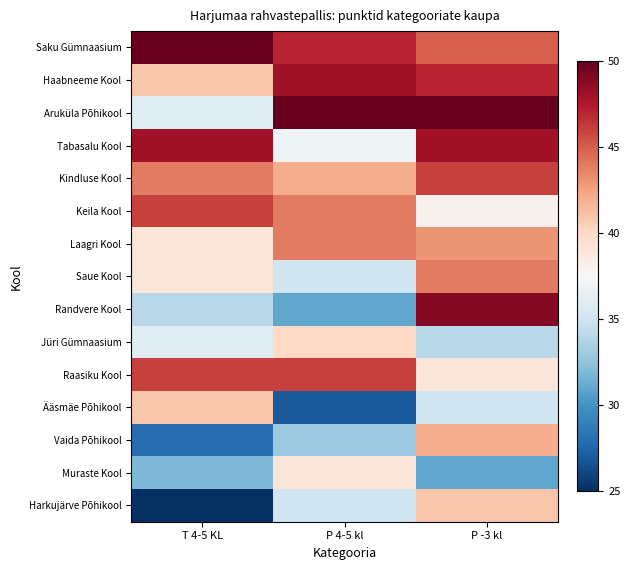

List the series in order of their peak value, lowest first.

Muraste Kool, Jüri Gümnaasium, Ääsmäe Põhikool, Harkujärve Põhikool, Vaida Põhikool, Laagri Kool, Saue Kool, Kindluse Kool, Keila Kool, Raasiku Kool, Haabneeme Kool, Tabasalu Kool, Randvere Kool, Saku Gümnaasium, Aruküla Põhikool